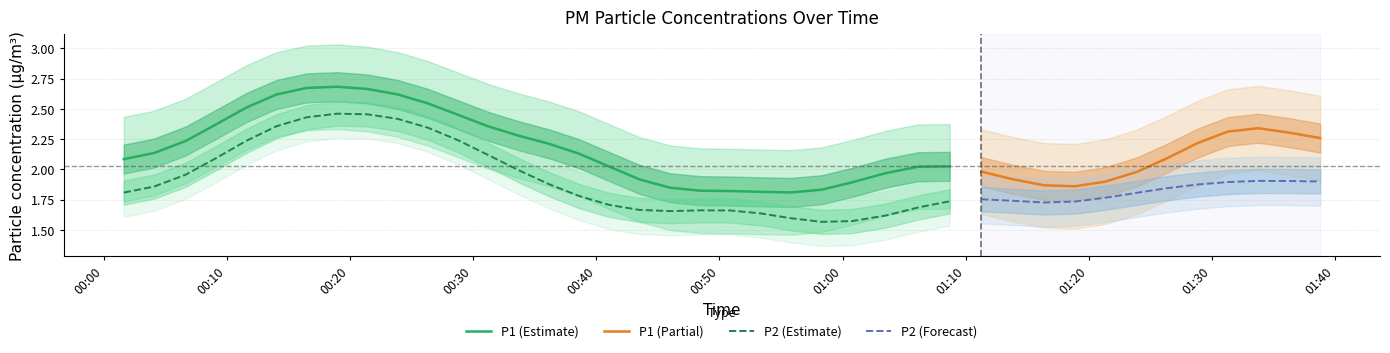

True or false: P1 (Estimate) and P2 (Estimate) cross at least once.

False